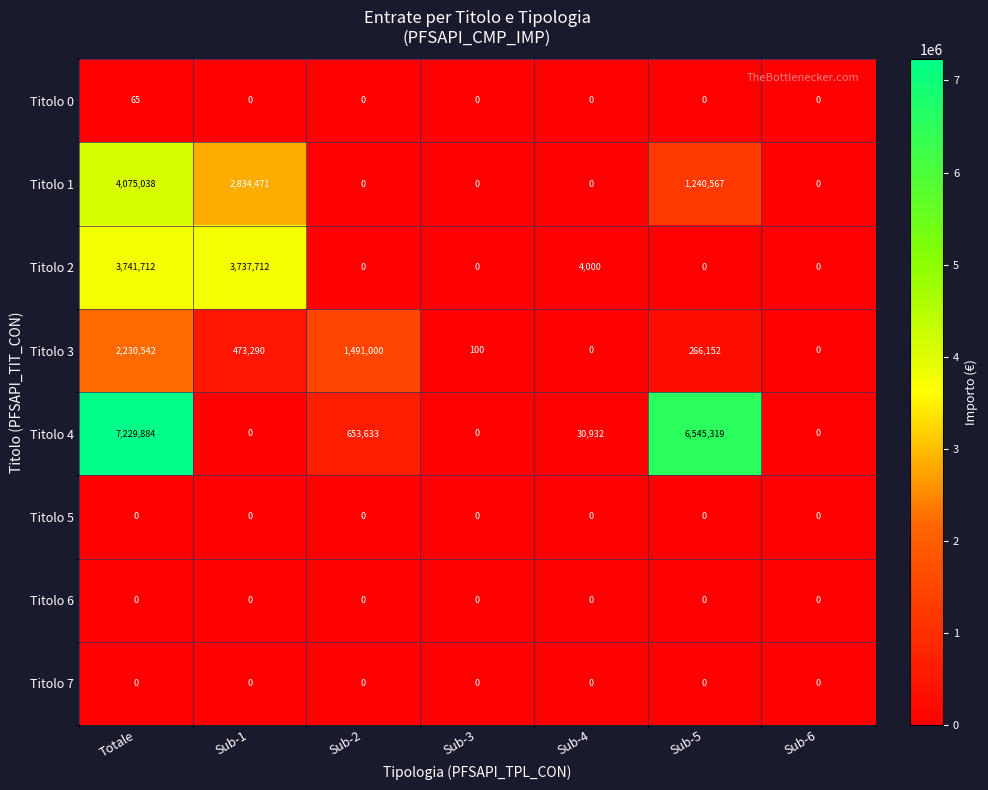

What is the difference between the maximum and minimum values in the Titolo 4 series?

7229884